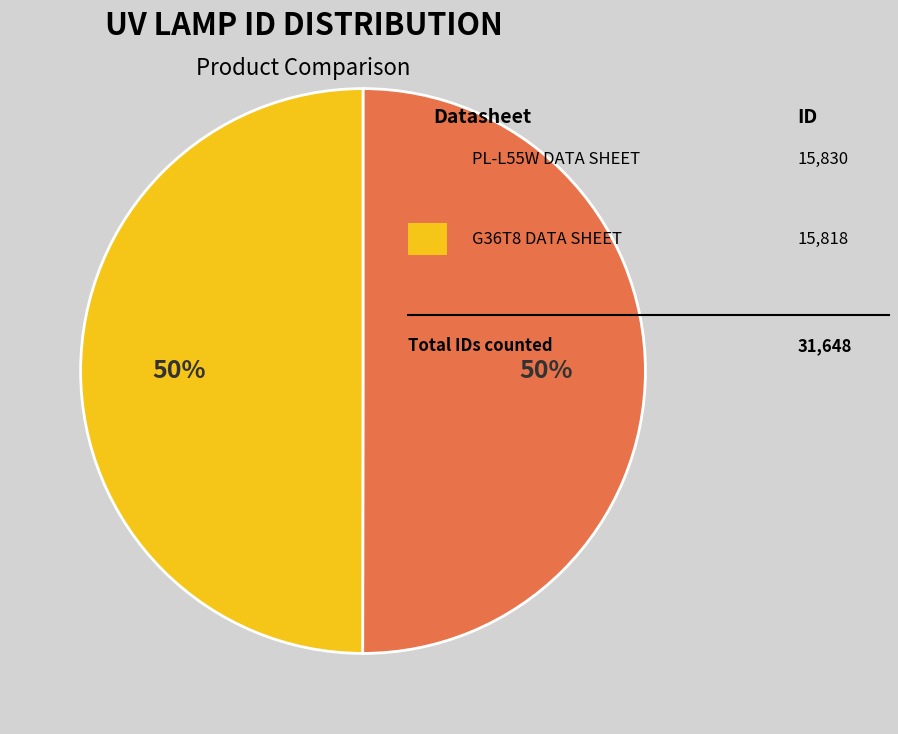

To the nearest percent, what is the average slice percentage?

50%